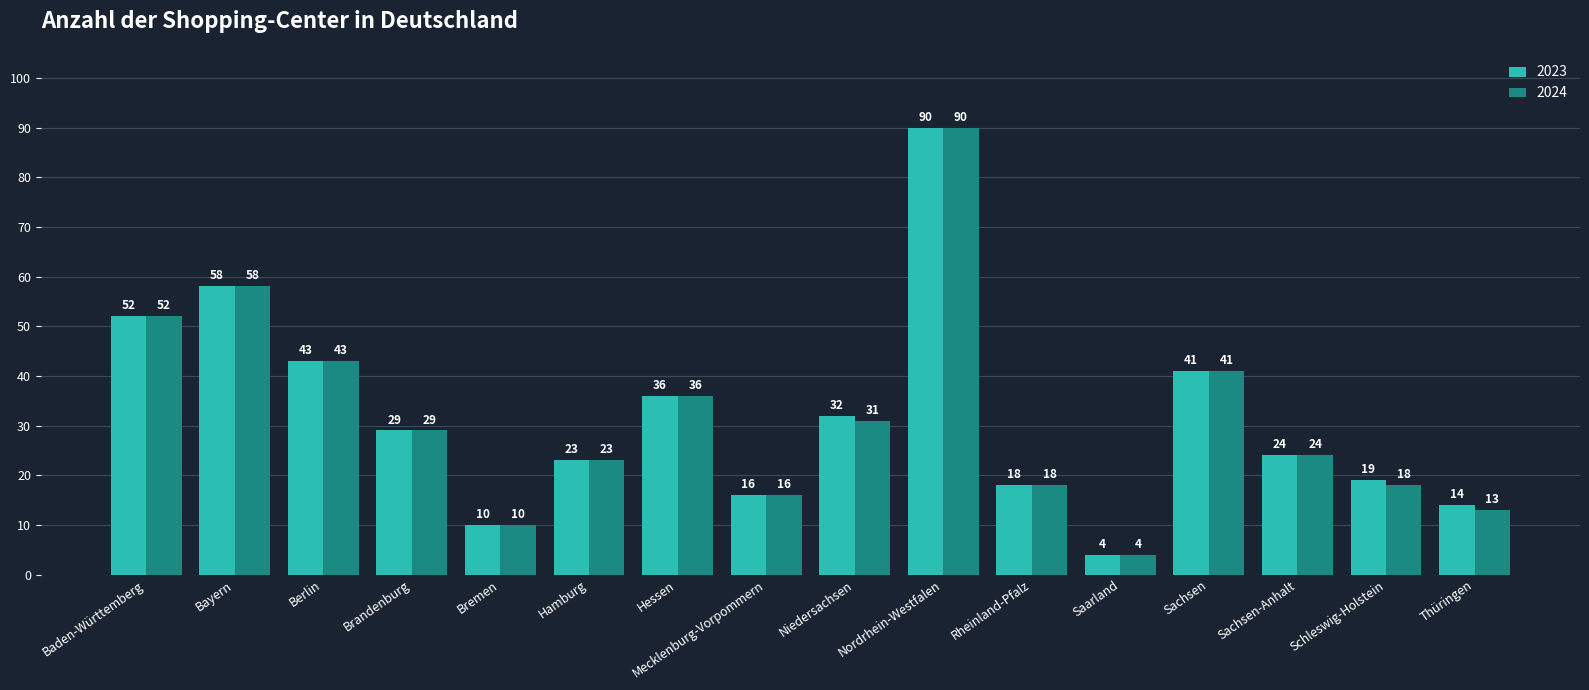

Reading right to left, transcribe all the data shown in this chart.

2023: 14	19	24	41	4	18	90	32	16	36	23	10	29	43	58	52
2024: 13	18	24	41	4	18	90	31	16	36	23	10	29	43	58	52